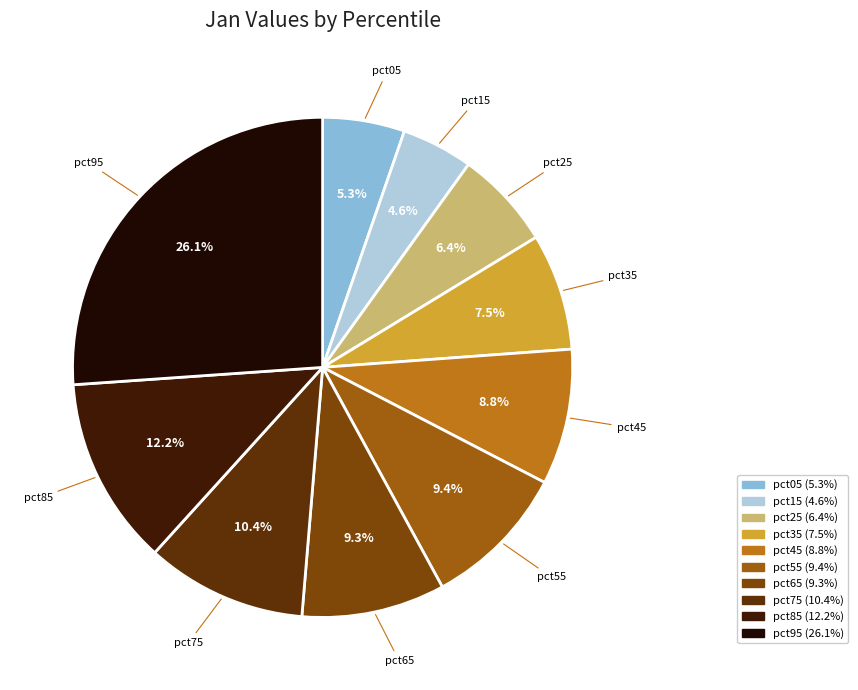

Does pct95 account for over 50% of the chart?

No